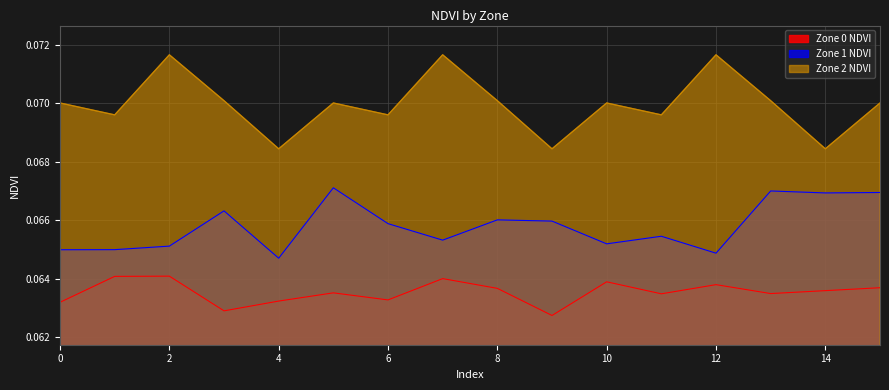

The value of Zone 1 NDVI at 8 is 0.0. True or false?

False